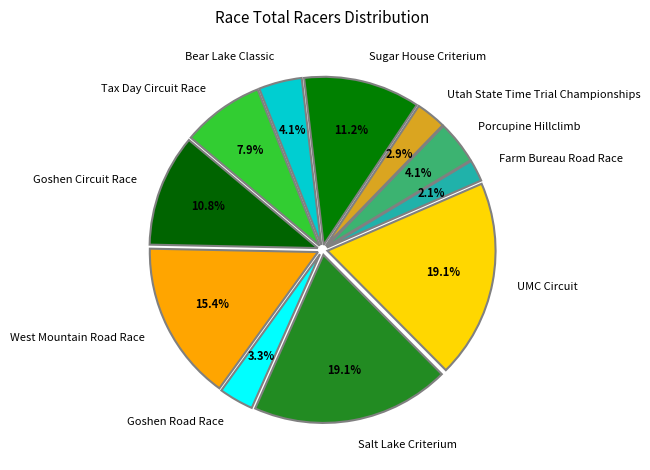

What is the ratio of the value at Porcupine Hillclimb to the value at Tax Day Circuit Race?

0.5